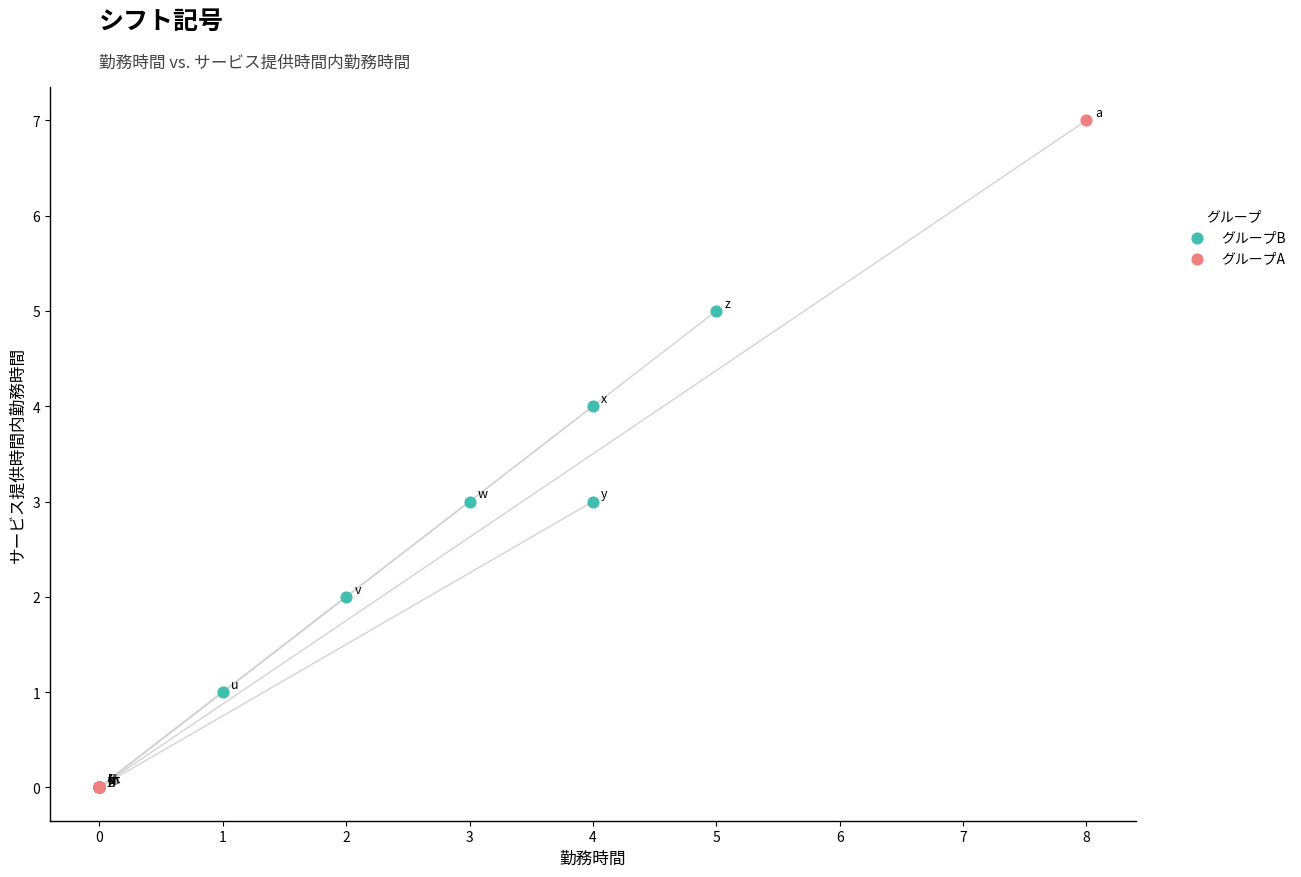

Which series contains the highest Y value?

グループA